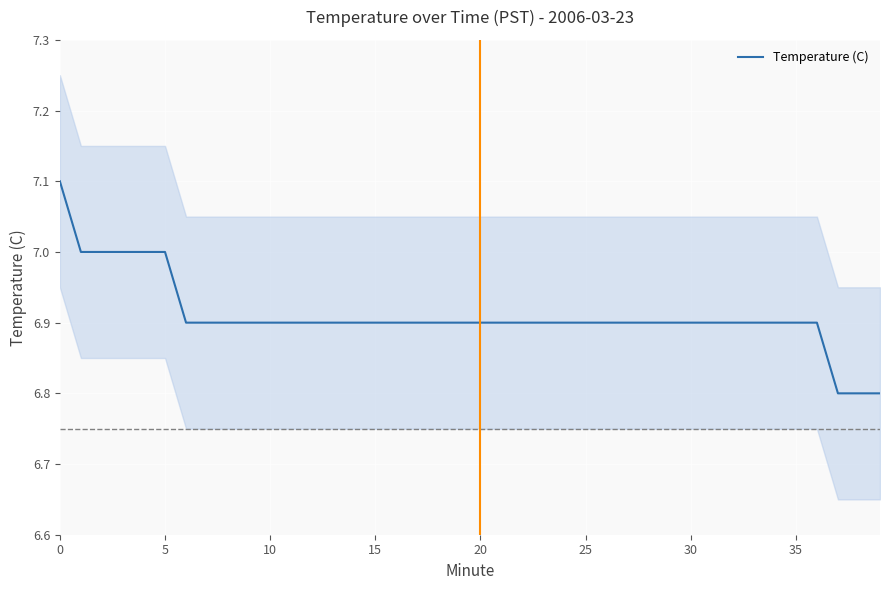

What is the lowest value of the Temperature (C) series?

6.8